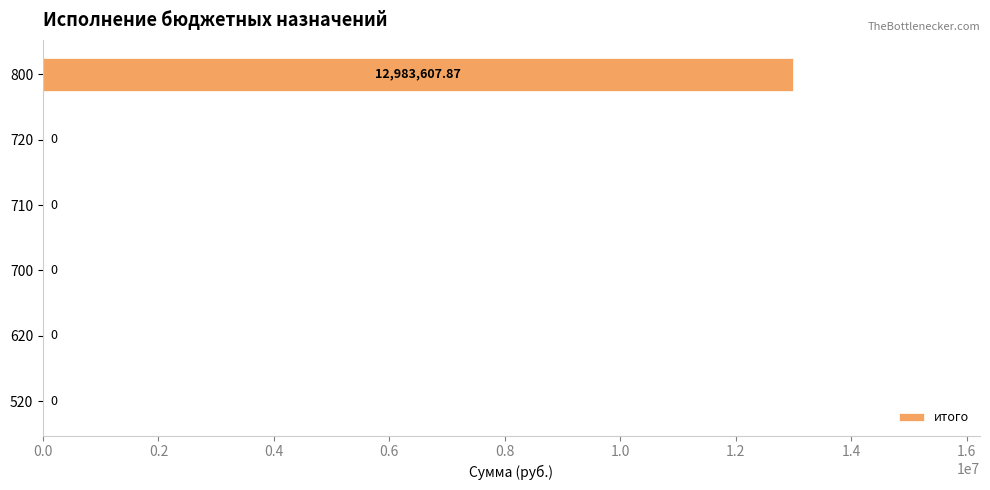

What is the sum of all values?

12983607.9